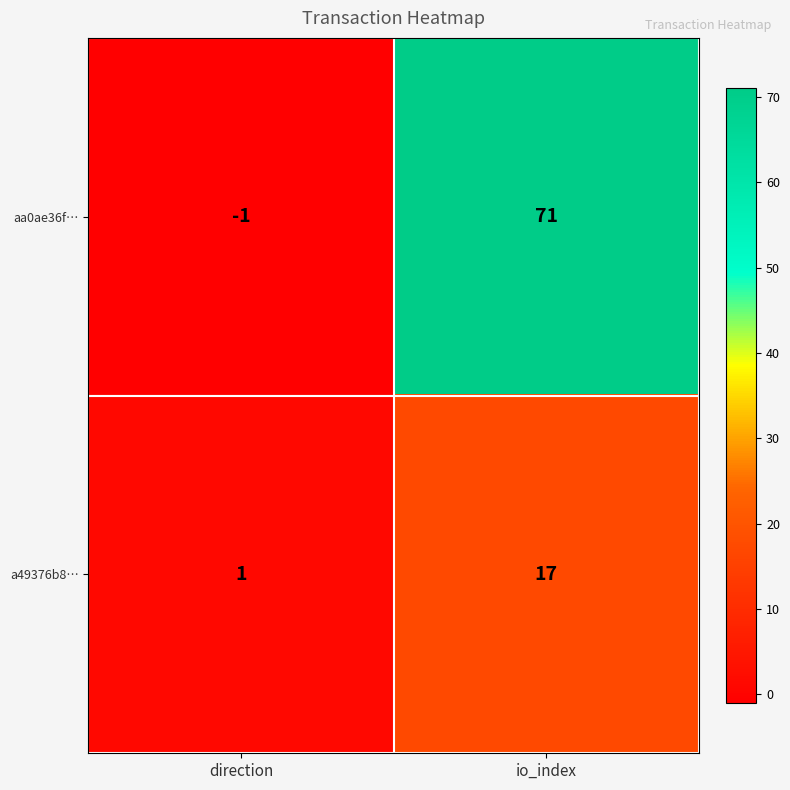

What is the sum of all aa0ae36f… values?

70